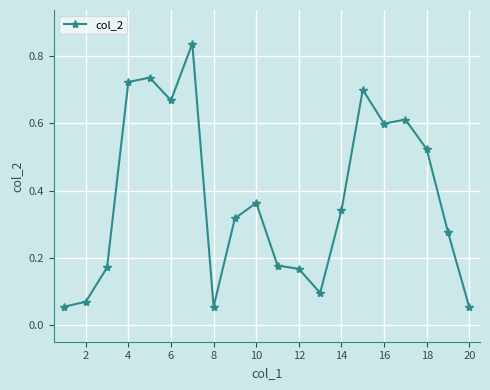

True or false: the data has more than 0 interior local peaks.

True